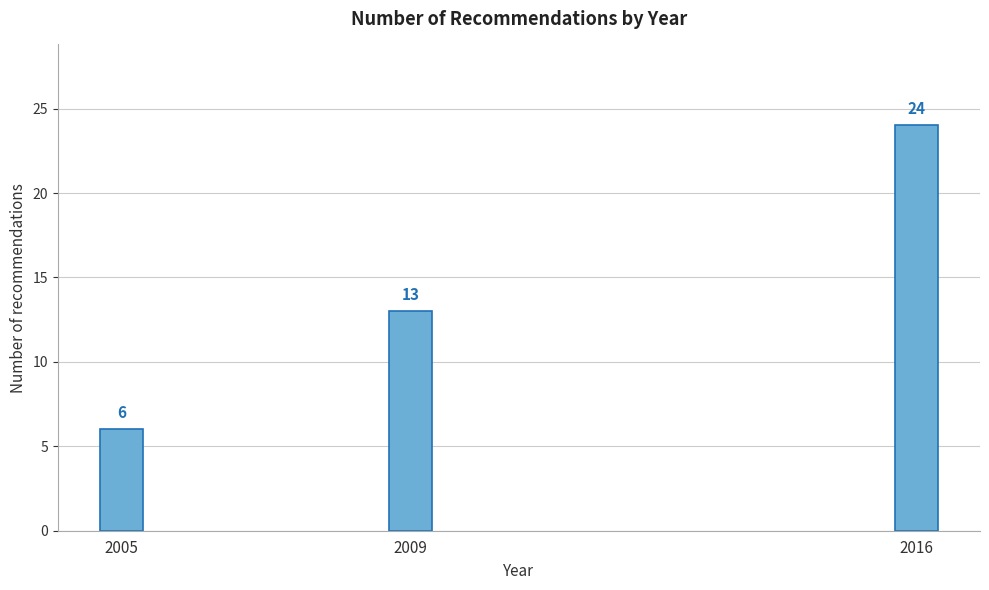

Reading left to right, extract all data points from this chart.

2005=6	2009=13	2016=24